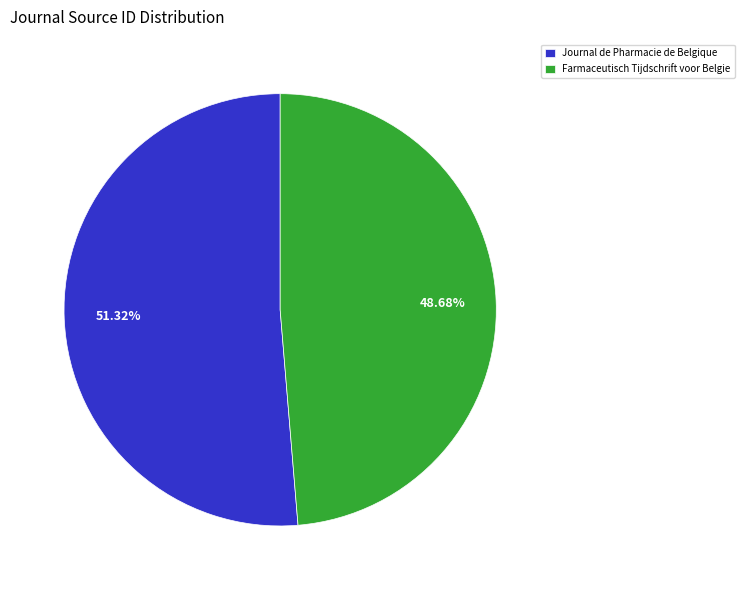

To the nearest percent, what is the combined percentage of Farmaceutisch Tijdschrift voor Belgie and Journal de Pharmacie de Belgique?

100%